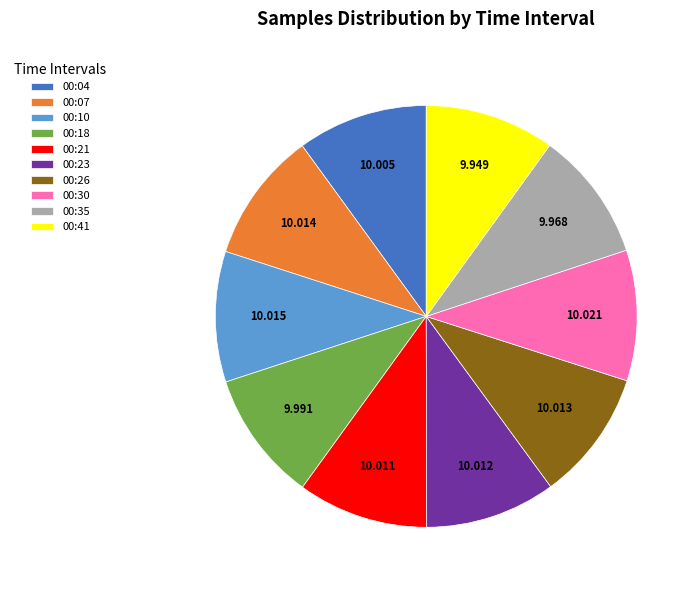

Count the number of slices in the pie.

10